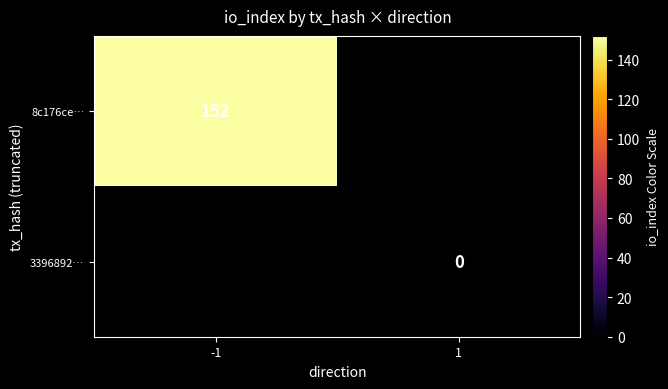

Is it true that 8c176ce… equals 152 at -1?

True